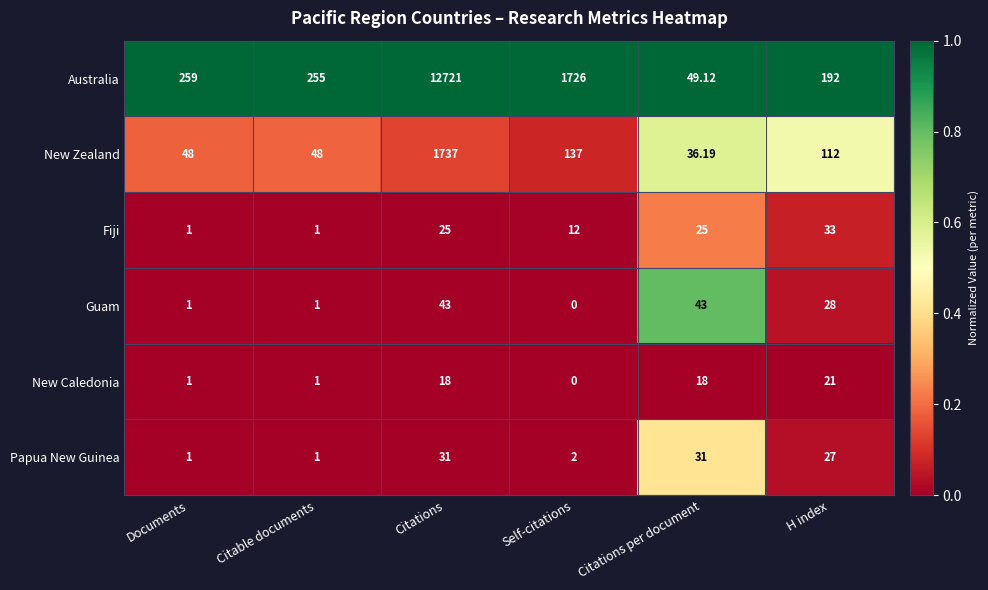

Between Citations and H index, which series saw the biggest shift?

Australia